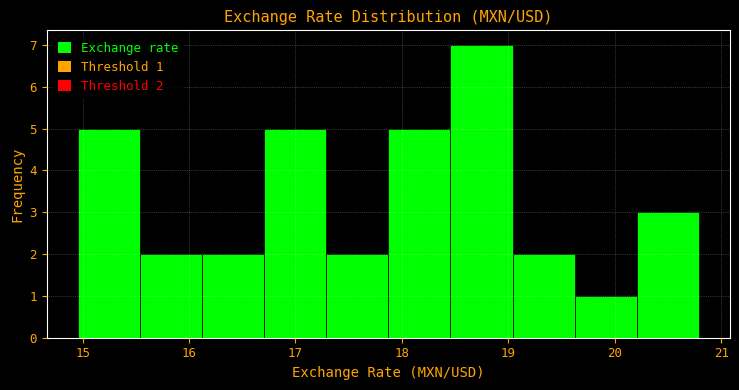

Which range on the x-axis has the tallest bar?

18.5 to 19.0